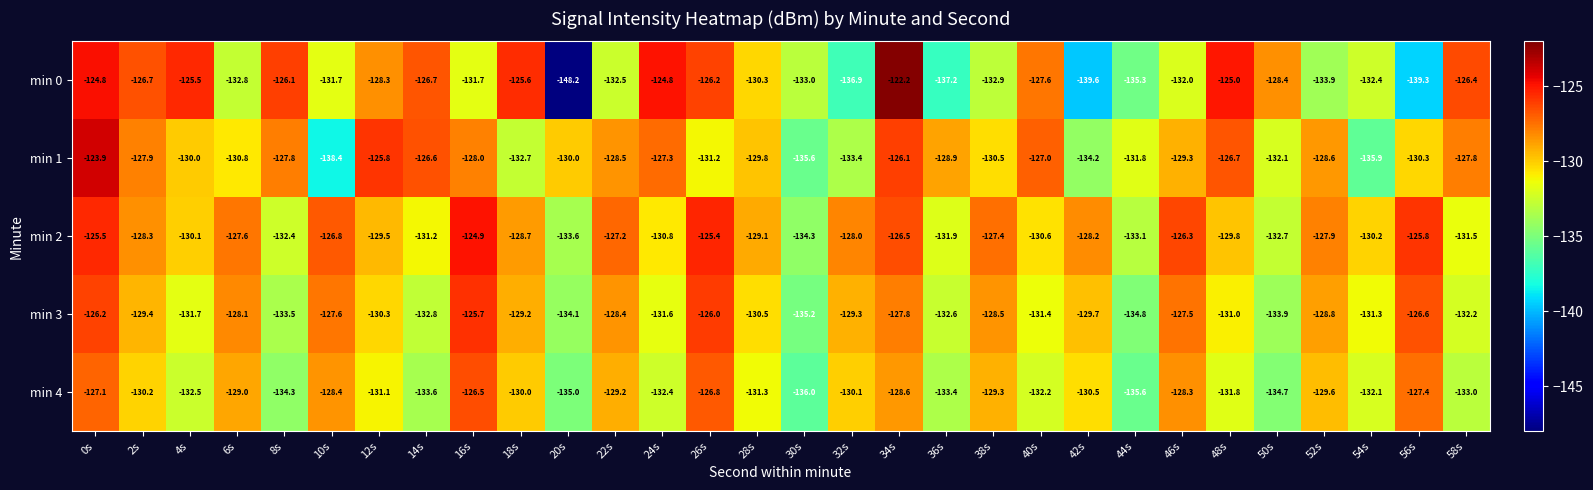

What is the average value of the min 1 series?

-129.9